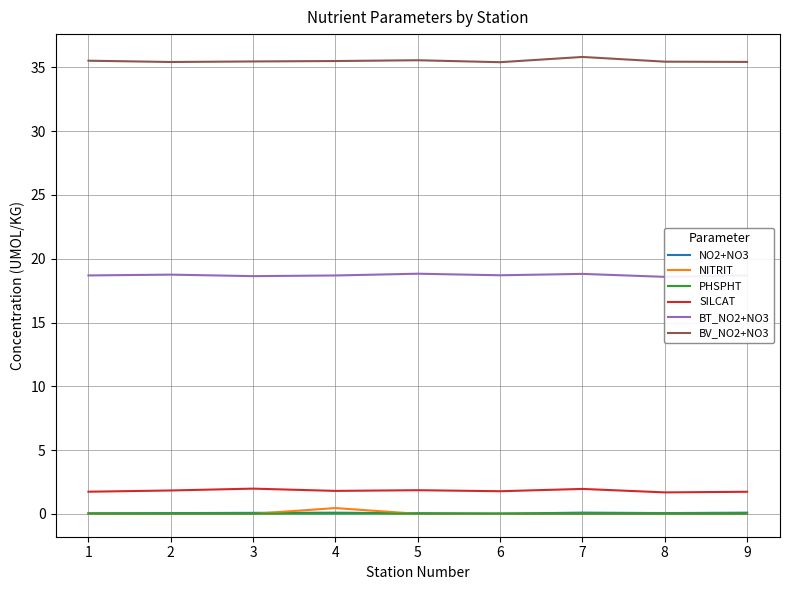

The SILCAT series shows 2.9 at 4. True or false?

False